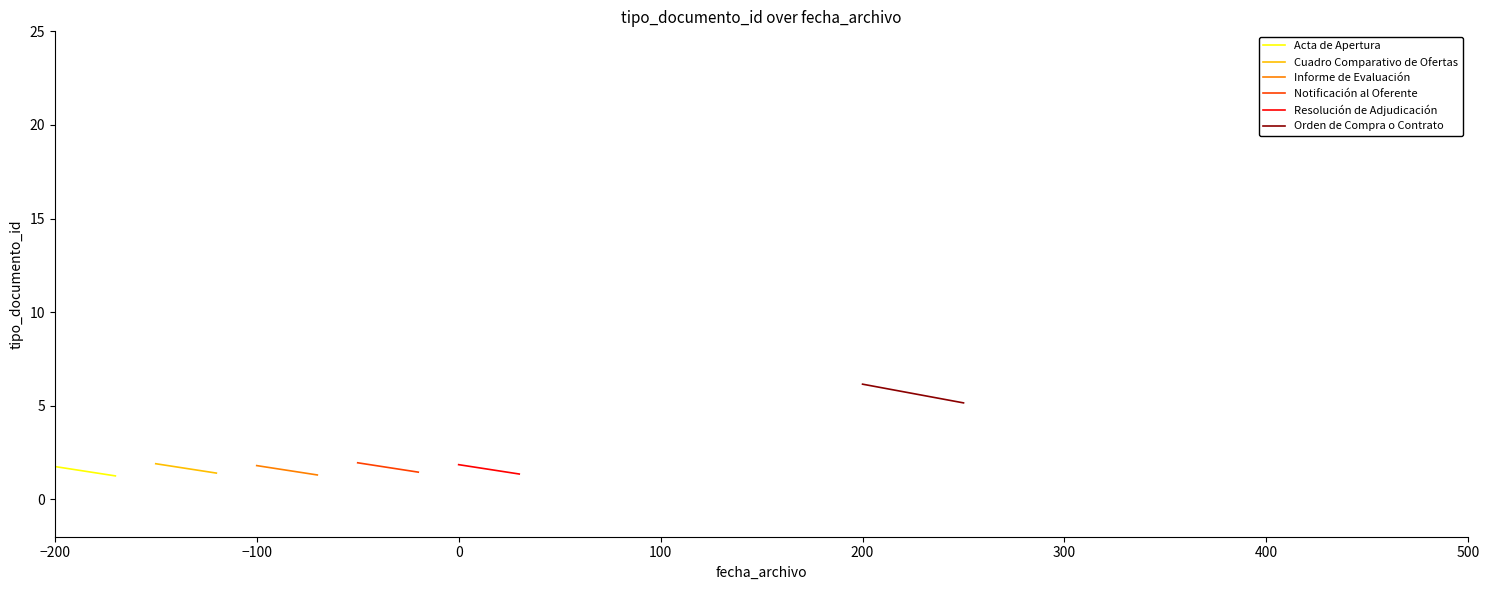

Reading right to left, what are all the values shown in this chart?

Acta de Apertura: 1.2	1.8
Cuadro Comparativo de Ofertas: 1.4	1.9
Informe de Evaluación: 1.3	1.8
Notificación al Oferente: 1.4	1.9
Resolución de Adjudicación: 1.4	1.9
Orden de Compra o Contrato: 5.2	6.2